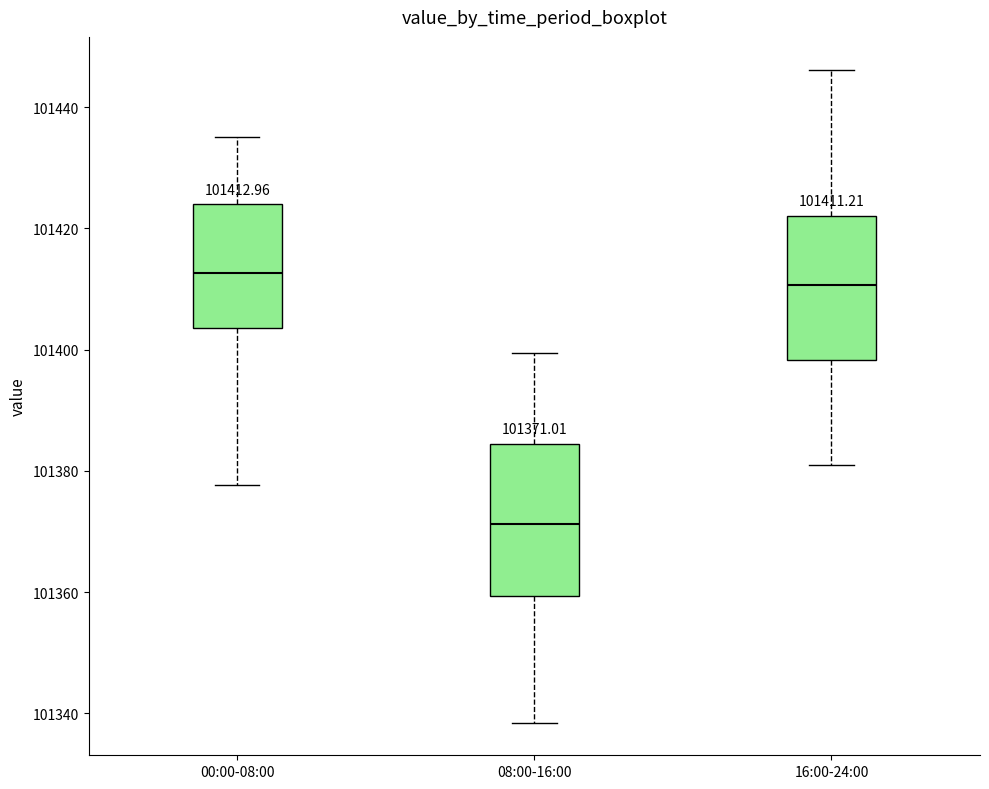

Which box's median line is the highest?

00:00-08:00